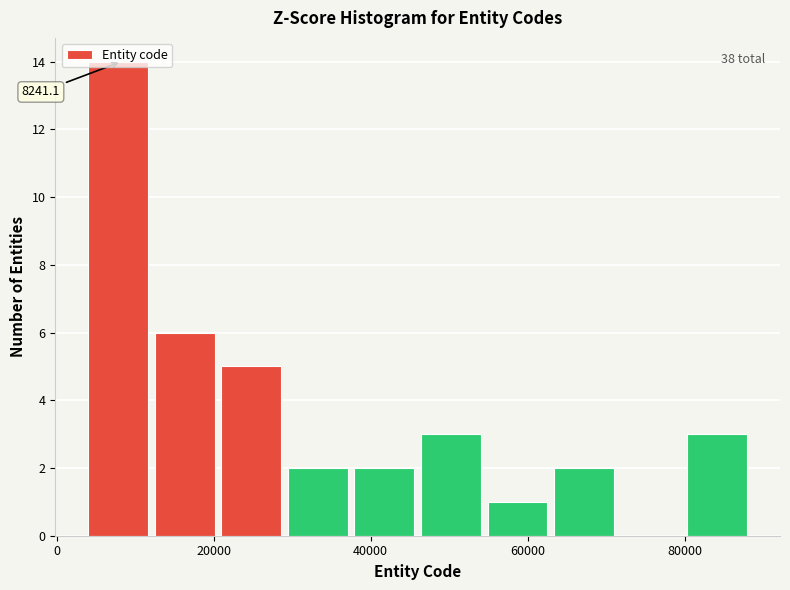

Over which range of the x-axis is the bar tallest?

4000 to 12000